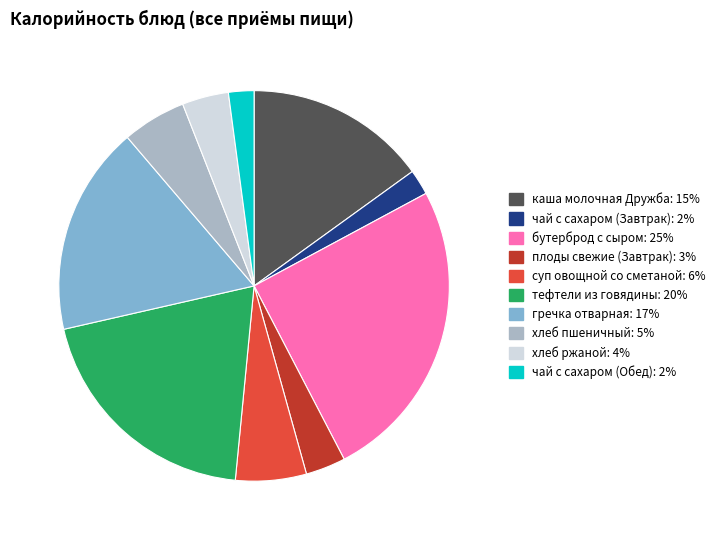

How many segments does this pie chart have?

10